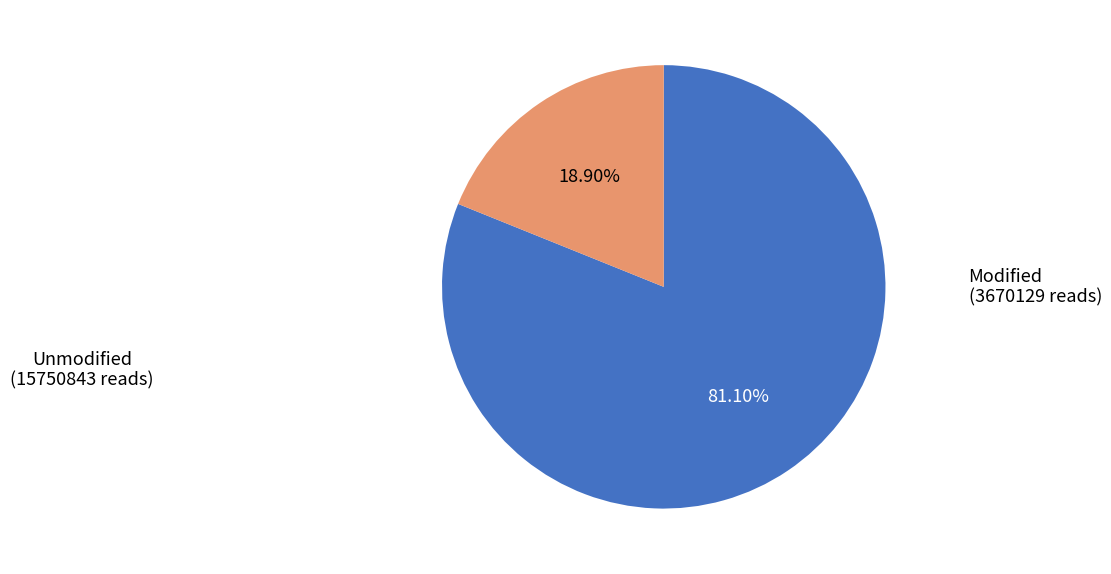

Is there a majority slice in this chart?

Yes